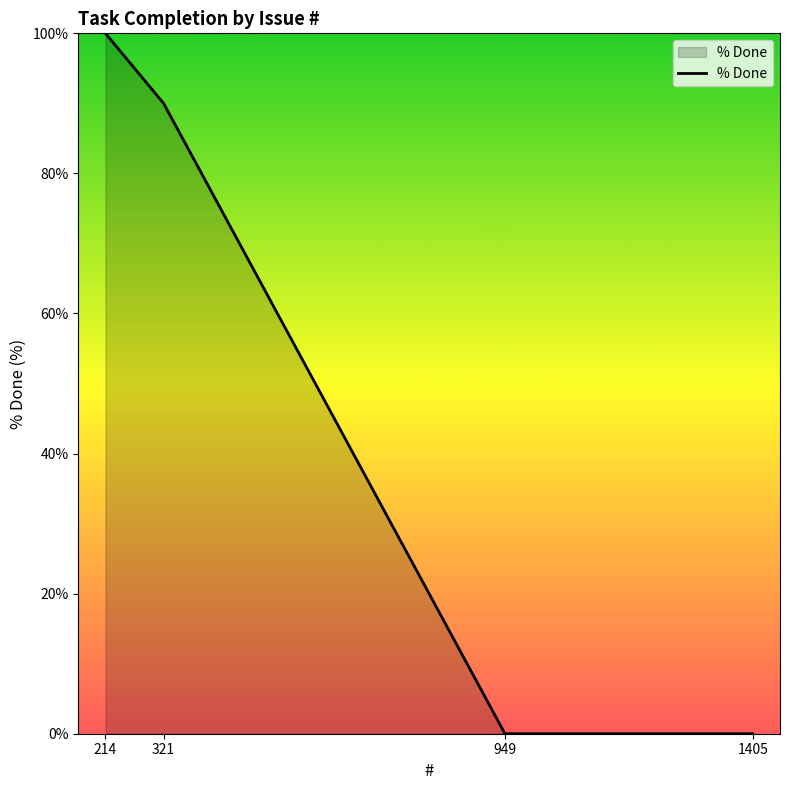

Read the value at 321, to the nearest 50.

100